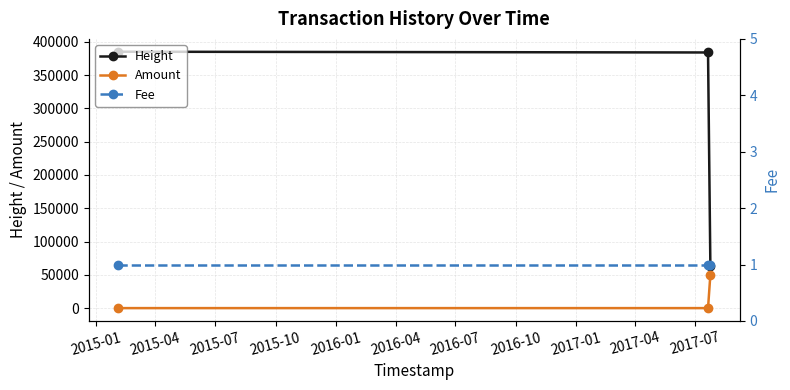

What is the value of the Fee point at the 1st from the left?

1